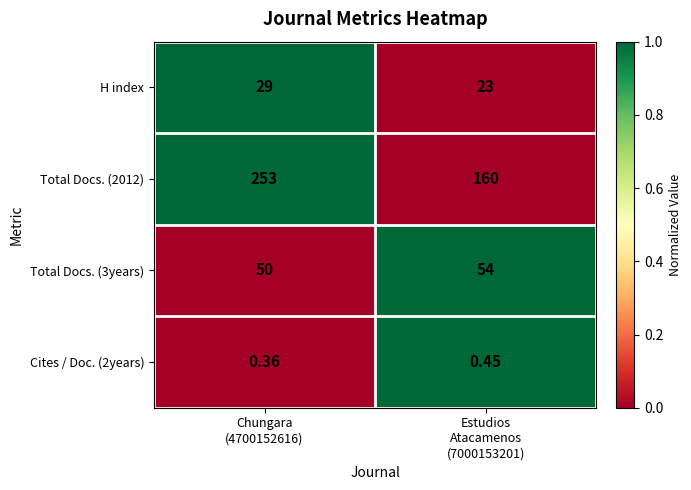

What is the spread (max minus min) of values at Chungara
(4700152616)?

252.6